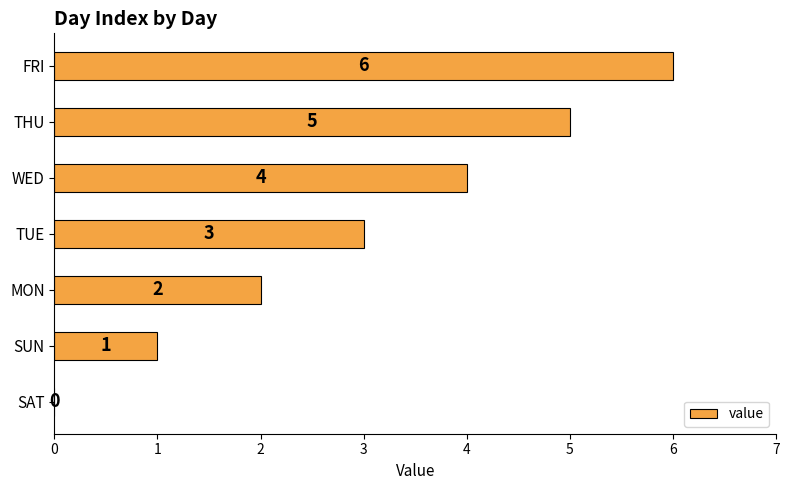

What is the sum of the values at THU and FRI?

11